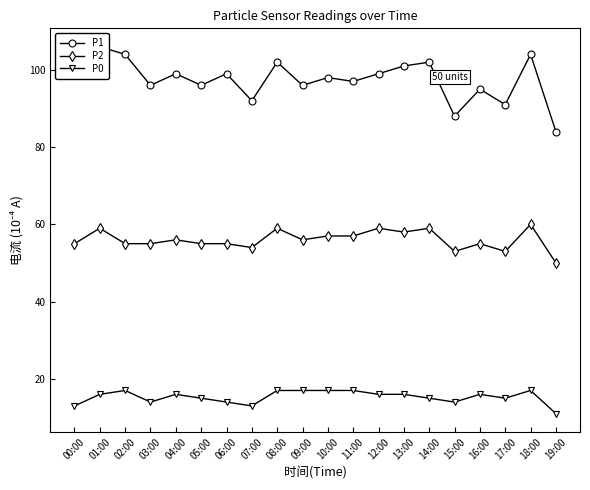

Reading left to right, list all the values displayed in this chart.

P1: 00:00=99	01:00=106	02:00=104	03:00=96	04:00=99	05:00=96	06:00=99	07:00=92	08:00=102	09:00=96	10:00=98	11:00=97	12:00=99	13:00=101	14:00=102	15:00=88	16:00=95	17:00=91	18:00=104	19:00=84
P2: 00:00=55	01:00=59	02:00=55	03:00=55	04:00=56	05:00=55	06:00=55	07:00=54	08:00=59	09:00=56	10:00=57	11:00=57	12:00=59	13:00=58	14:00=59	15:00=53	16:00=55	17:00=53	18:00=60	19:00=50
P0: 00:00=13	01:00=16	02:00=17	03:00=14	04:00=16	05:00=15	06:00=14	07:00=13	08:00=17	09:00=17	10:00=17	11:00=17	12:00=16	13:00=16	14:00=15	15:00=14	16:00=16	17:00=15	18:00=17	19:00=11